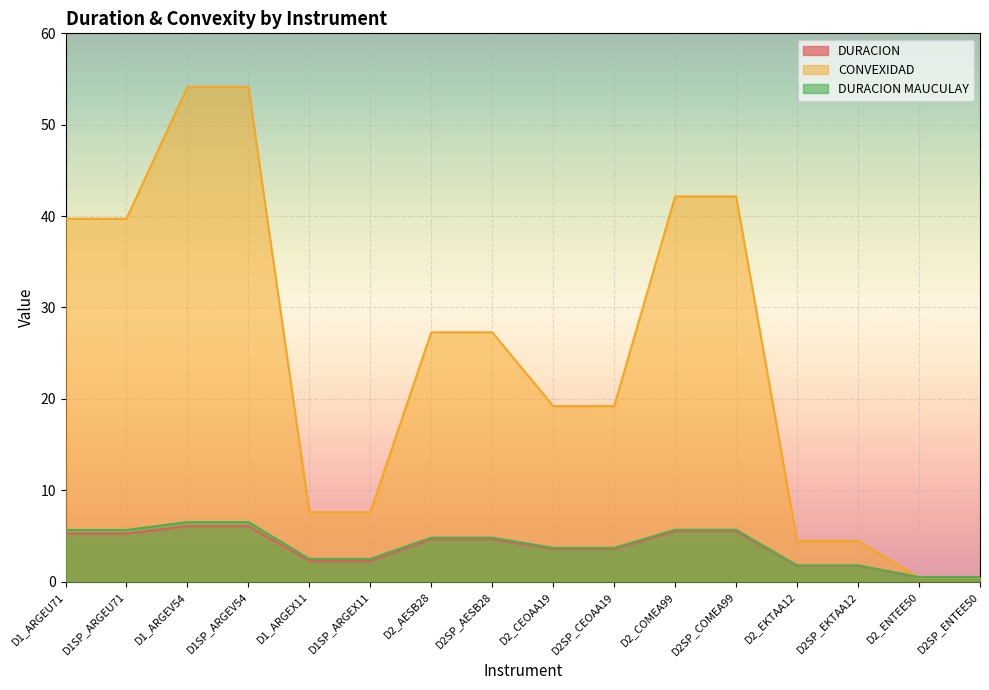

At which label does DURACION MAUCULAY first exceed 4?

D1_ARGEU71